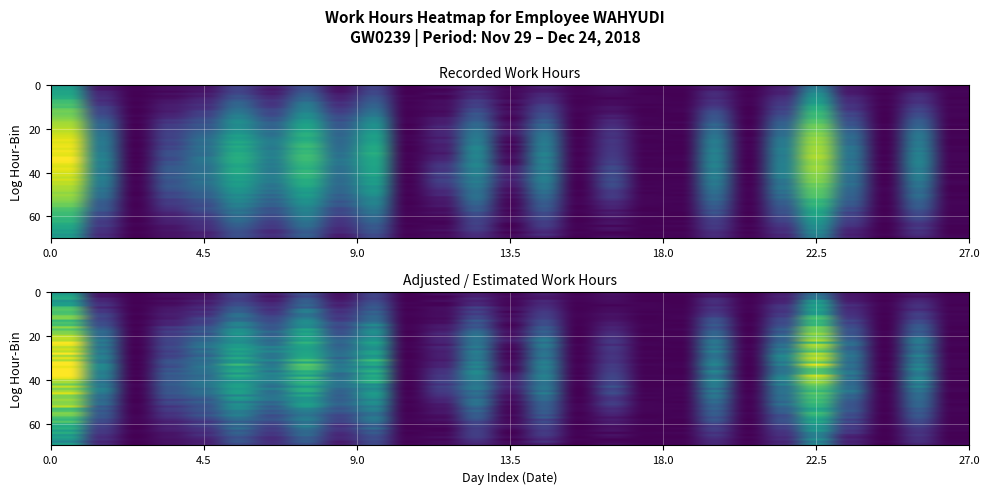

Count the number of categories in the chart.

27